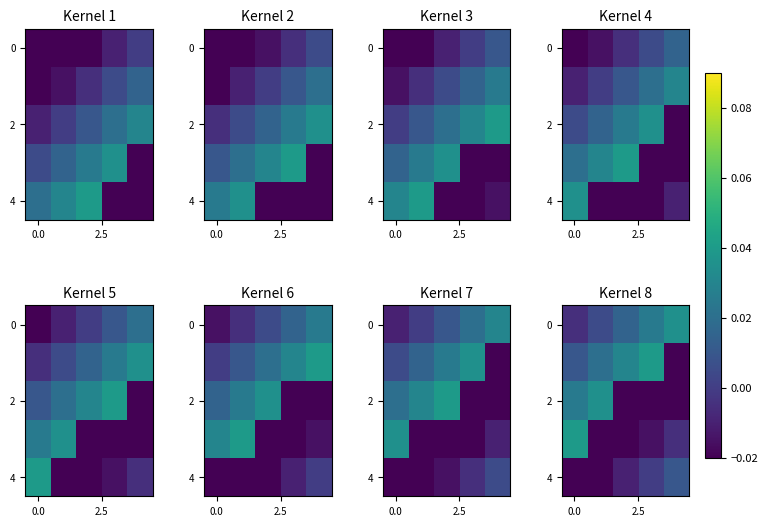

Is it true that row_0 equals 0.0 at 3?

True